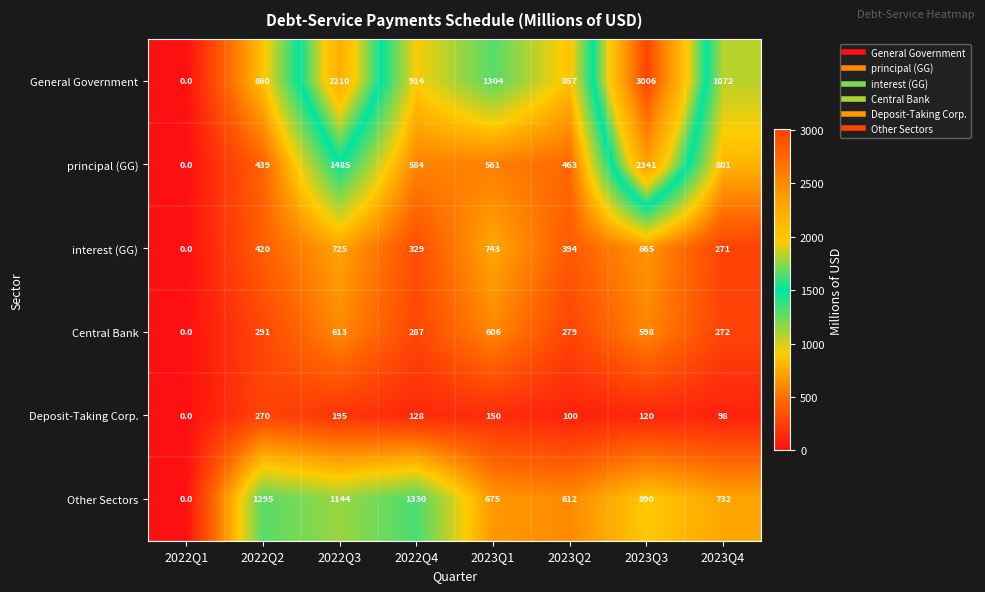

What is the approximate value of interest (GG) at 2023Q3, to the nearest 100?

700